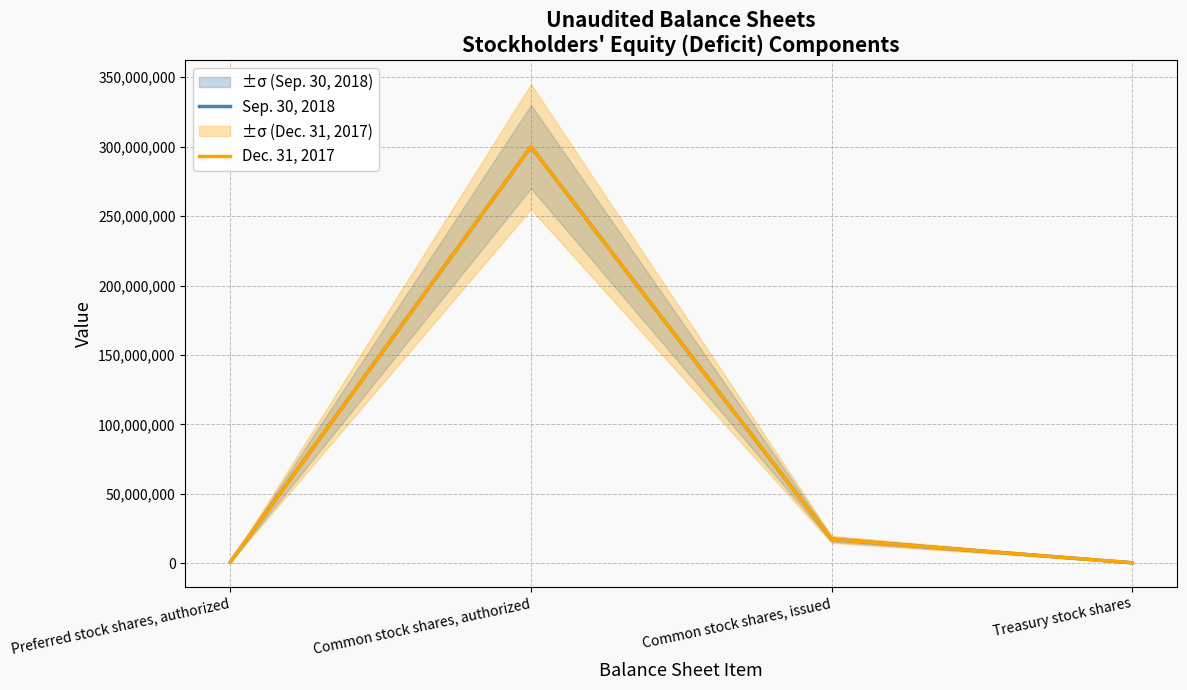

Is it true that Dec. 31, 2017 equals 354300 at Treasury stock shares?

True